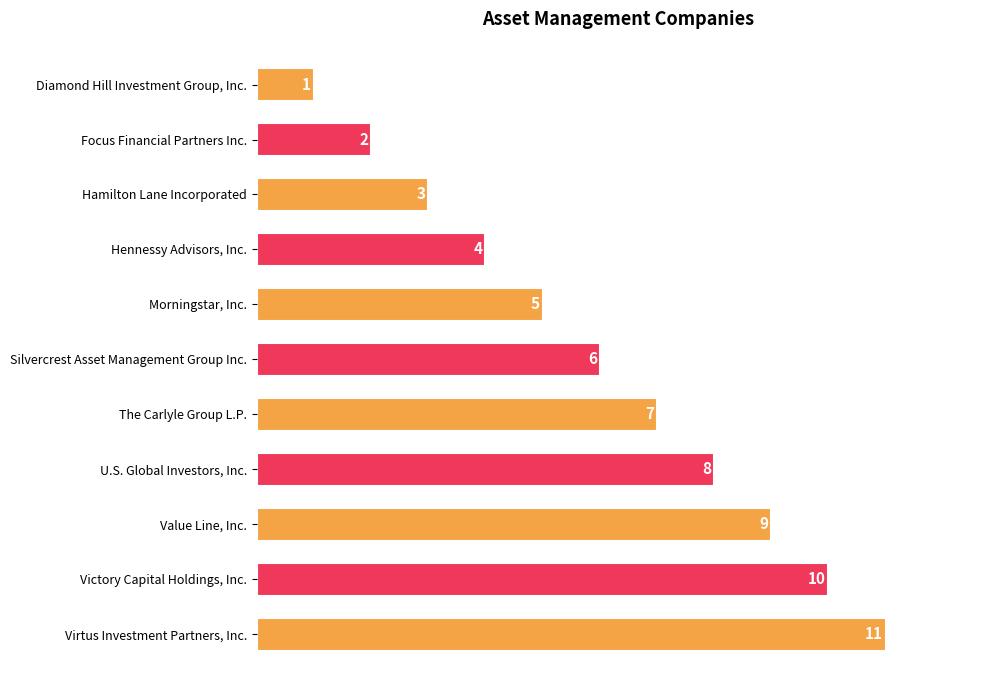

Where is the data nearest to the value 6?

Silvercrest Asset Management Group Inc.